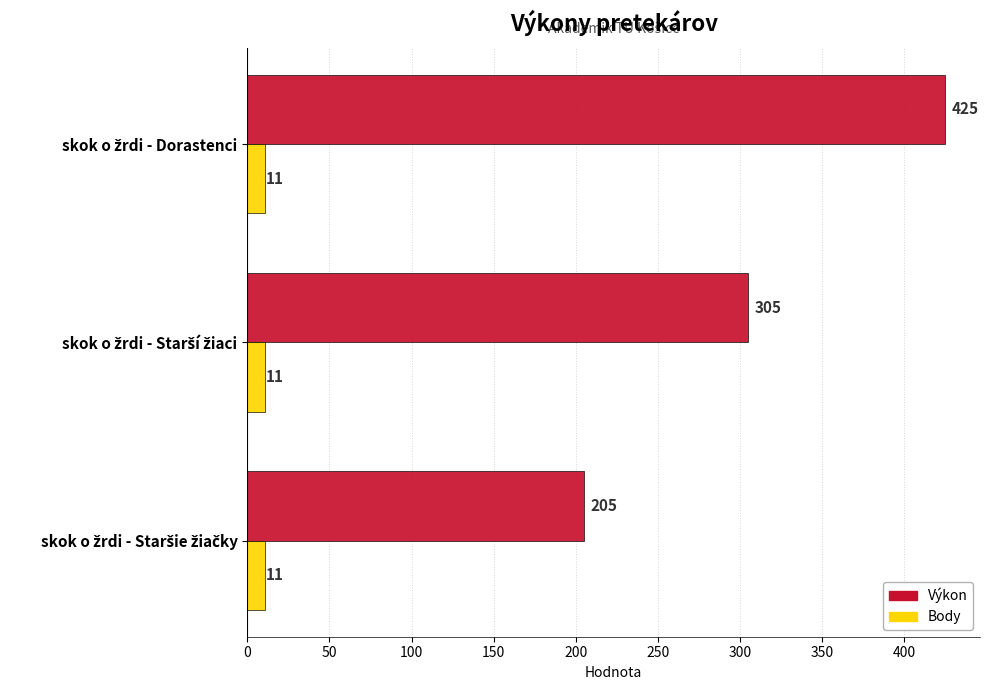

Which series has the widest spread of values?

Výkon